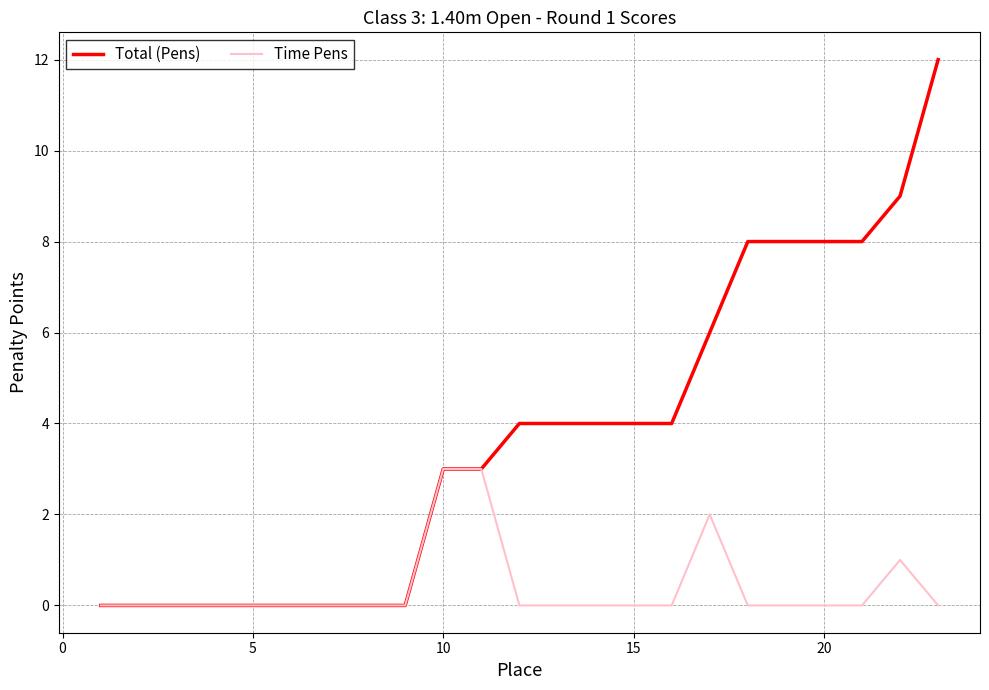

Is this an area chart (filled region under the line)?

No